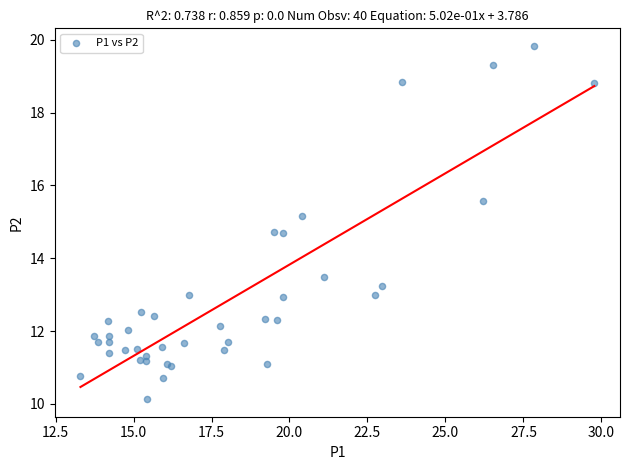

What Y value in the scatter plot is closest to 14?

13.5